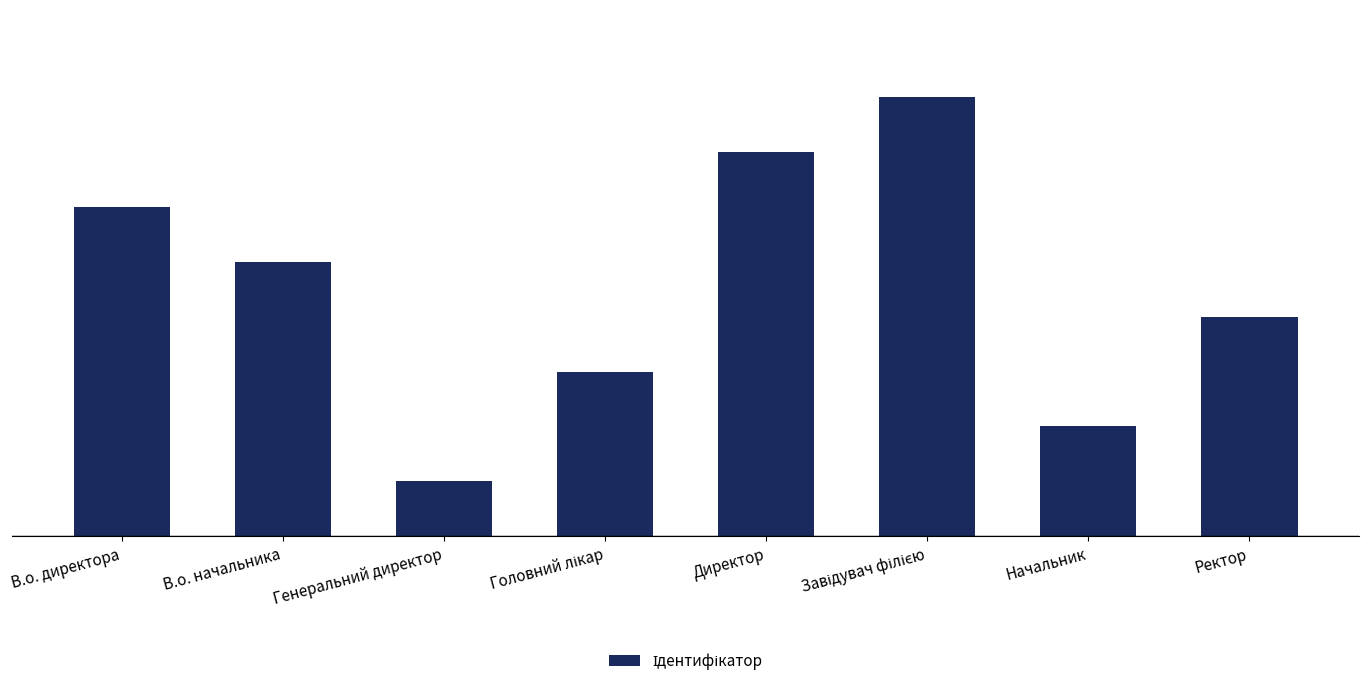

What is the change in value from В.о. начальника to Директор?

+2